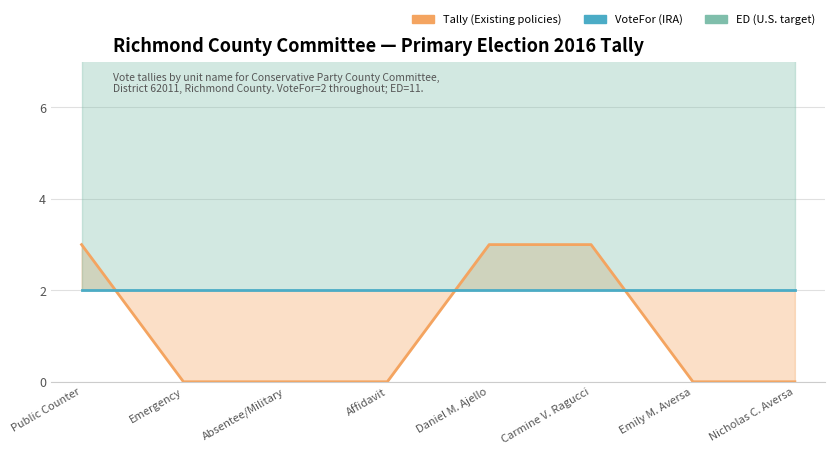

True or false: ED has a value of 11 at Daniel M. Ajello.

True